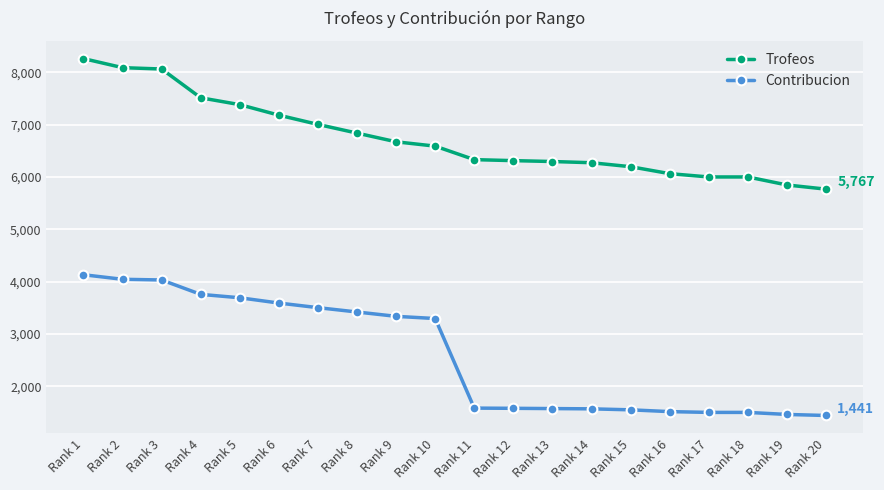

True or false: Trofeos and Contribucion intersect in this chart.

False